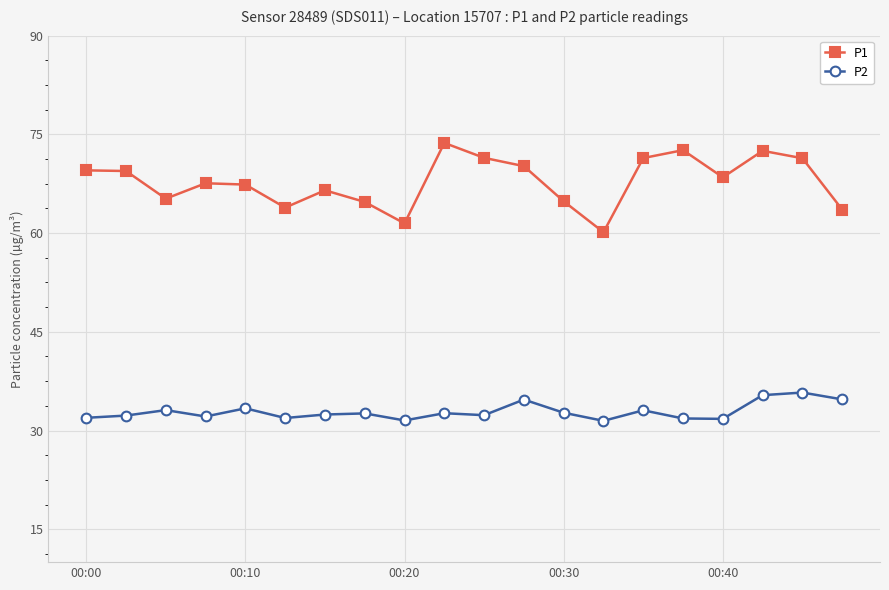

True or false: P1 and P2 cross at least once.

False